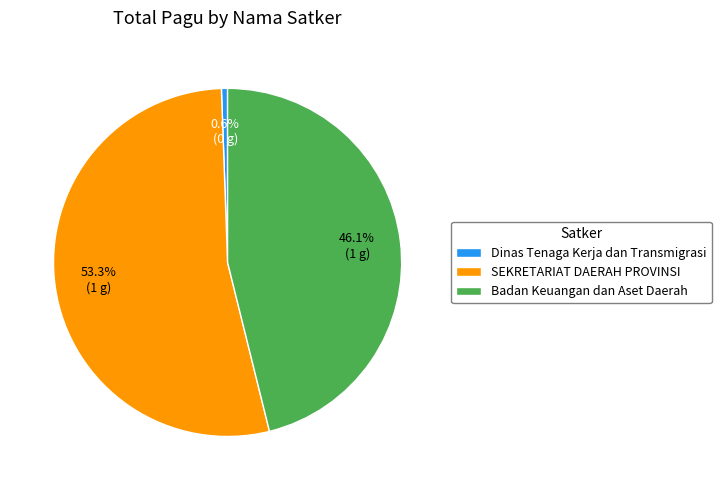

How many segments does this pie chart have?

3